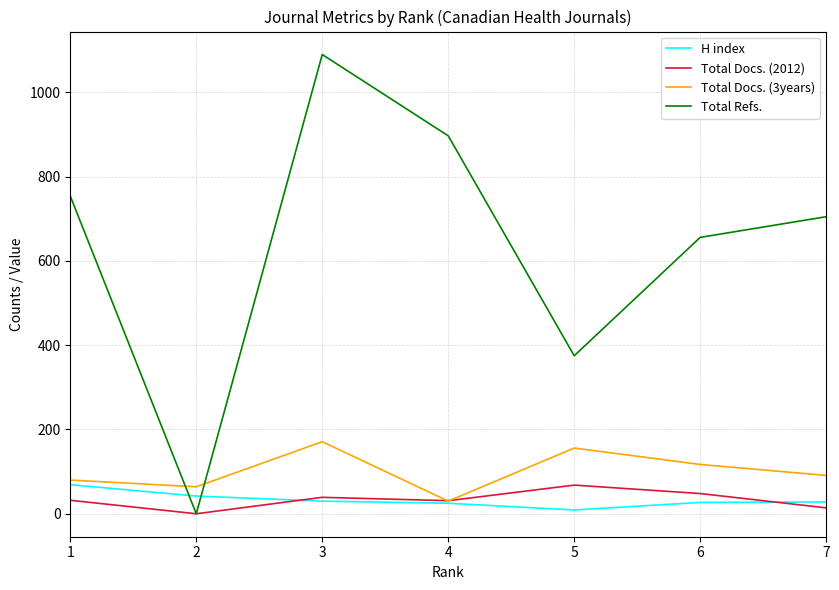

Which series has the largest total across all categories?

Total Refs.